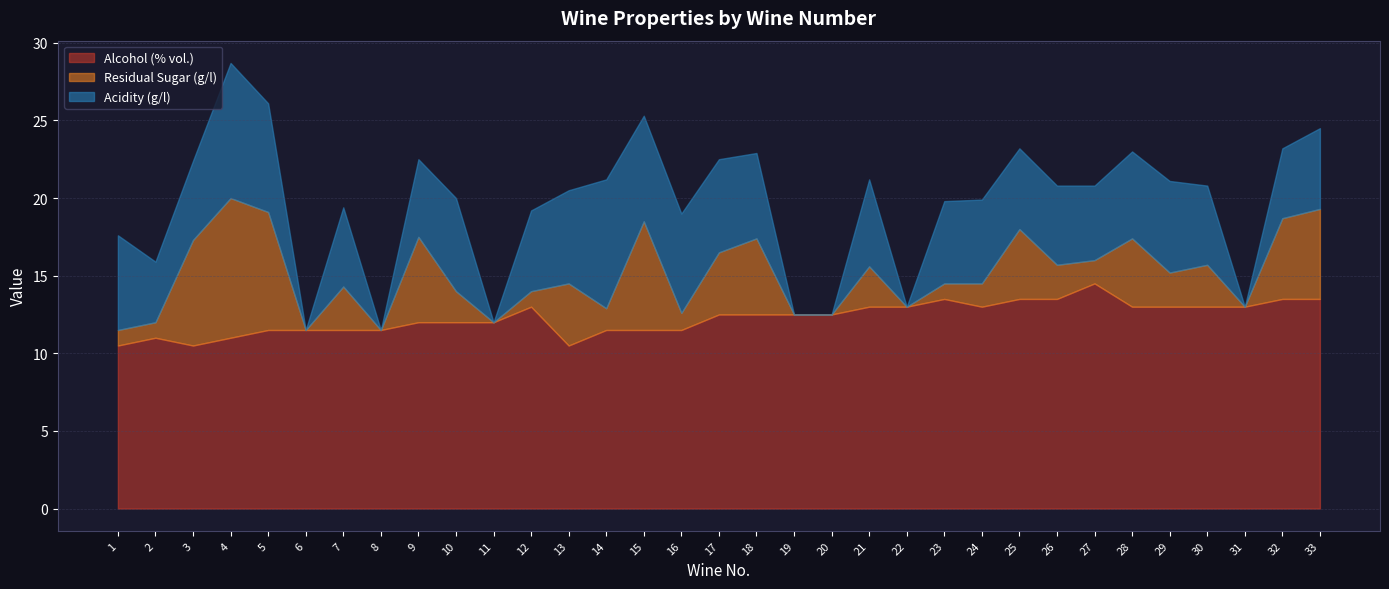

Reading left to right, transcribe all the data shown in this chart.

Alcohol (% vol.): 1=10.5	2=11.0	3=10.5	4=11.0	5=11.5	6=11.5	7=11.5	8=11.5	9=12.0	10=12.0	11=12.0	12=13.0	13=10.5	14=11.5	15=11.5	16=11.5	17=12.5	18=12.5	19=12.5	20=12.5	21=13.0	22=13.0	23=13.5	24=13.0	25=13.5	26=13.5	27=14.5	28=13.0	29=13.0	30=13.0	31=13.0	32=13.5	33=13.5
Residual Sugar (g/l): 1=1.0	2=1.0	3=6.8	4=9.0	5=7.6	6=0.0	7=2.8	8=0.0	9=5.5	10=2.0	11=0.0	12=1.0	13=4.0	14=1.4	15=7.0	16=1.1	17=4.0	18=4.9	19=0.0	20=0.0	21=2.6	22=0.0	23=1.0	24=1.5	25=4.5	26=2.2	27=1.5	28=4.4	29=2.2	30=2.7	31=0.0	32=5.2	33=5.8
Acidity (g/l): 1=6.1	2=3.9	3=5.1	4=8.7	5=7.0	6=0.0	7=5.1	8=0.0	9=5.0	10=6.0	11=0.0	12=5.2	13=6.0	14=8.3	15=6.8	16=6.4	17=6.0	18=5.5	19=0.0	20=0.0	21=5.6	22=0.0	23=5.3	24=5.4	25=5.2	26=5.1	27=4.8	28=5.6	29=5.9	30=5.1	31=0.0	32=4.5	33=5.2